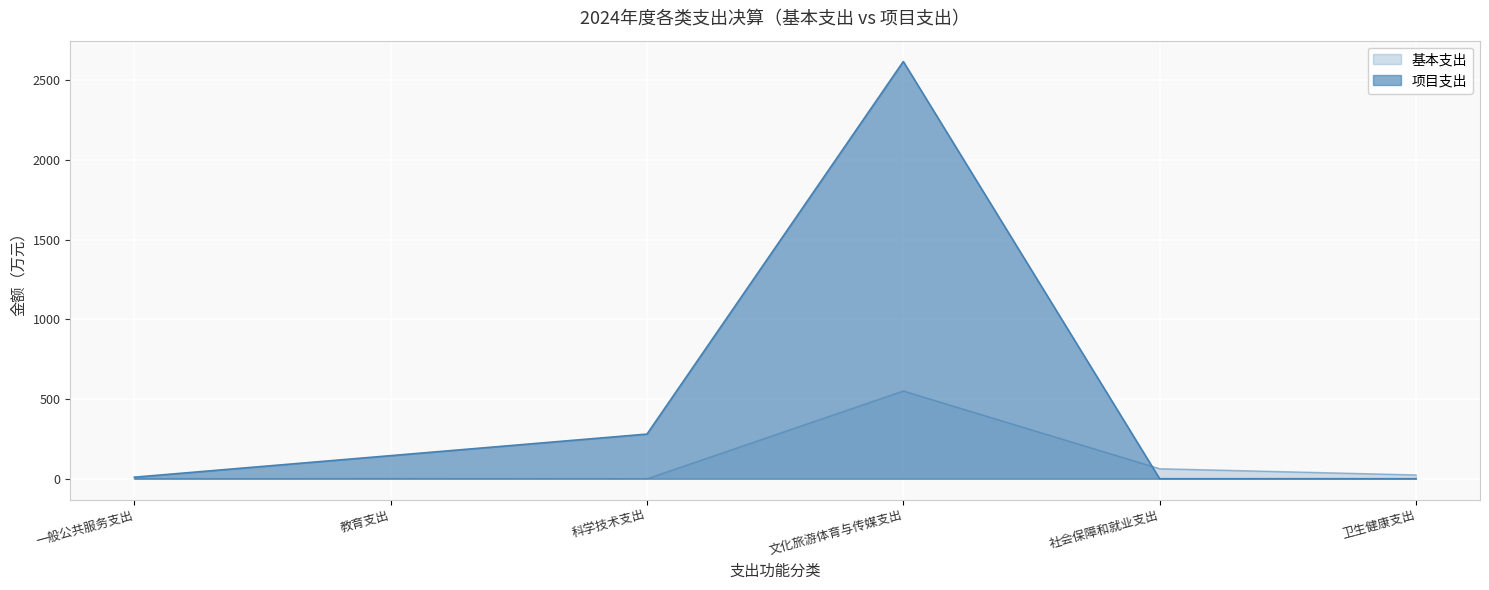

Which series has the largest total across all categories?

项目支出